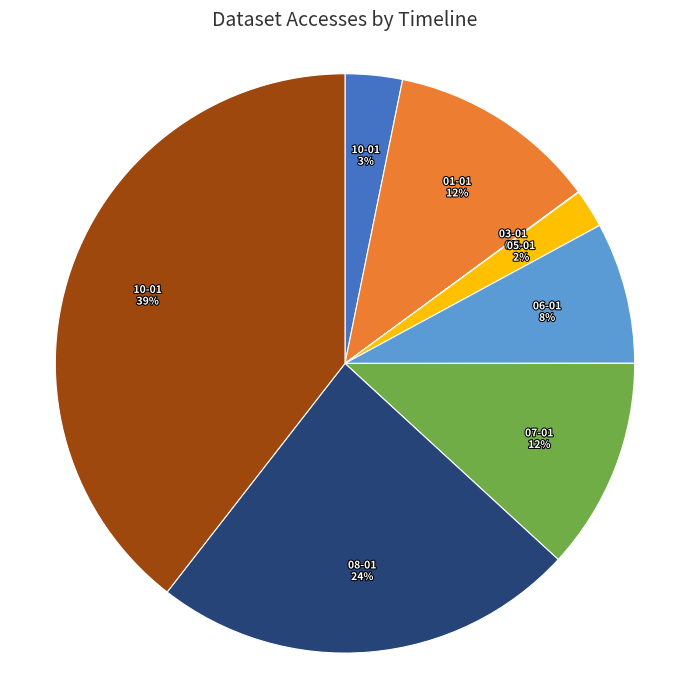

Is there a majority slice in this chart?

No